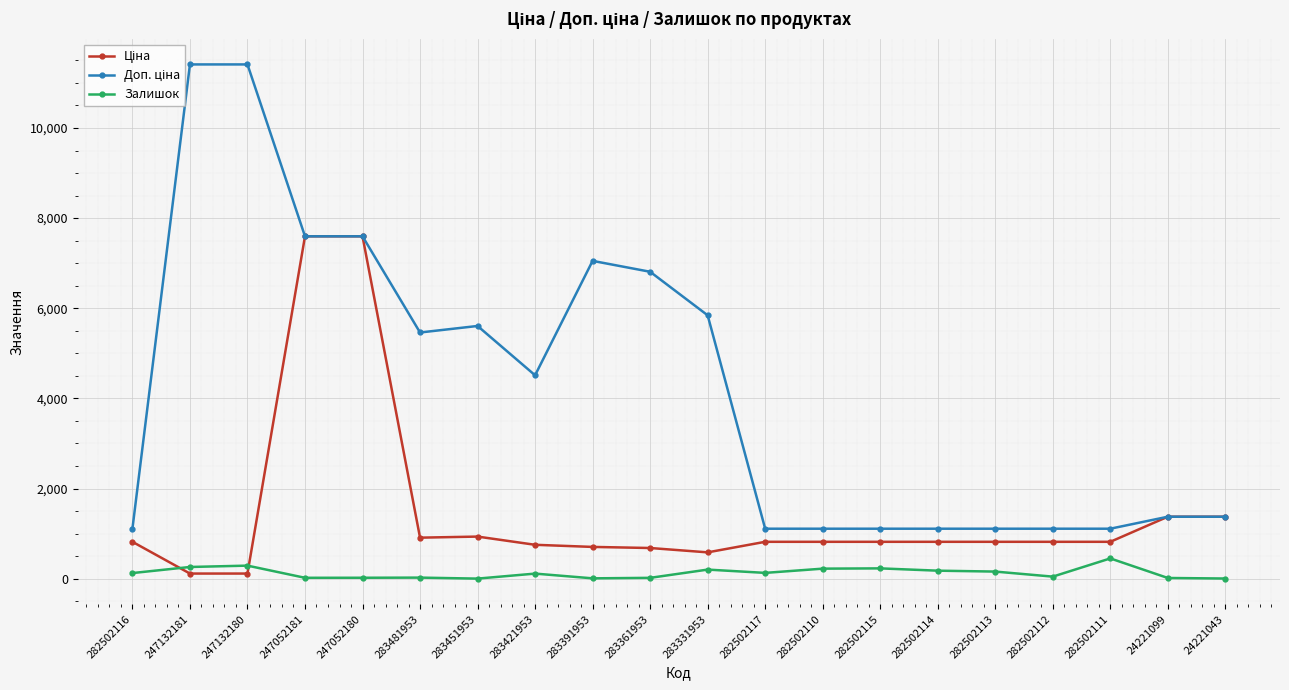

What is the maximum value for Залишок?

450.0